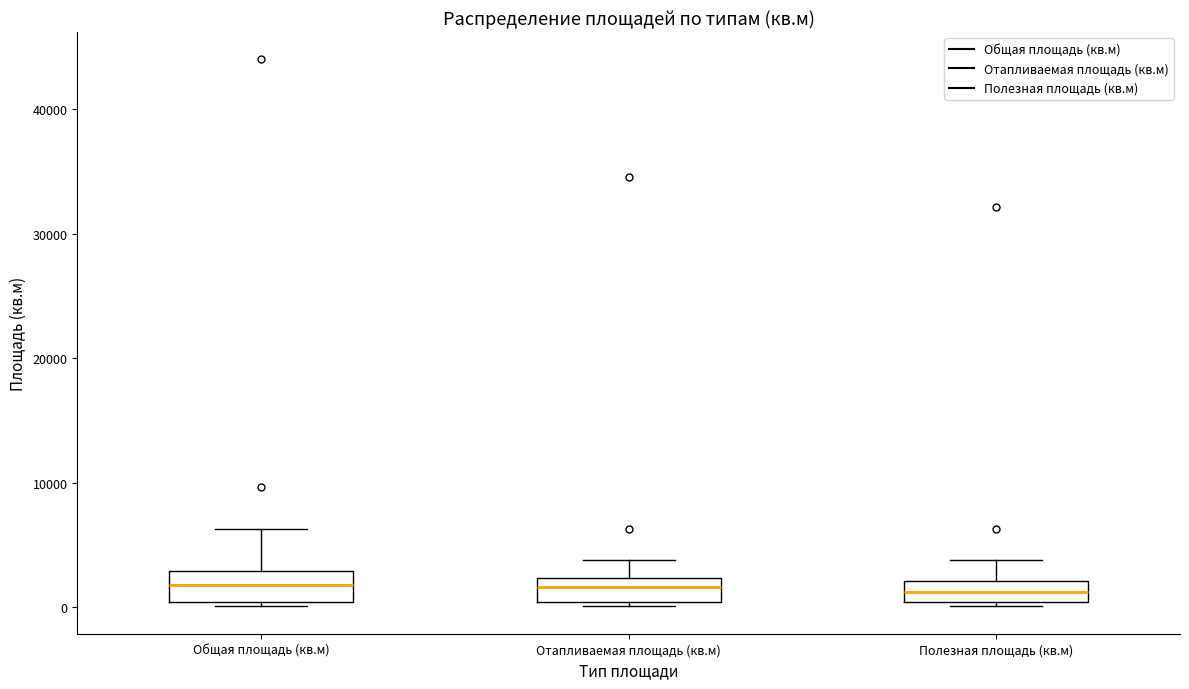

Reading left to right, read every box against the y-axis: the position of its median line, the range the box covers, and the ends of its whiskers. The values are not printed on the chart, so give them approximately, as read against the axis.

Общая площадь (кв.м): median 2000, box 0 to 3000, whiskers 0 (just below the box's lower edge) to 6000
Отапливаемая площадь (кв.м): median 2000 (inside the box), box 0 to 2000, whiskers 0 (just below the box's lower edge) to 4000
Полезная площадь (кв.м): median 1000, box 0 to 2000, whiskers 0 (just below the box's lower edge) to 4000